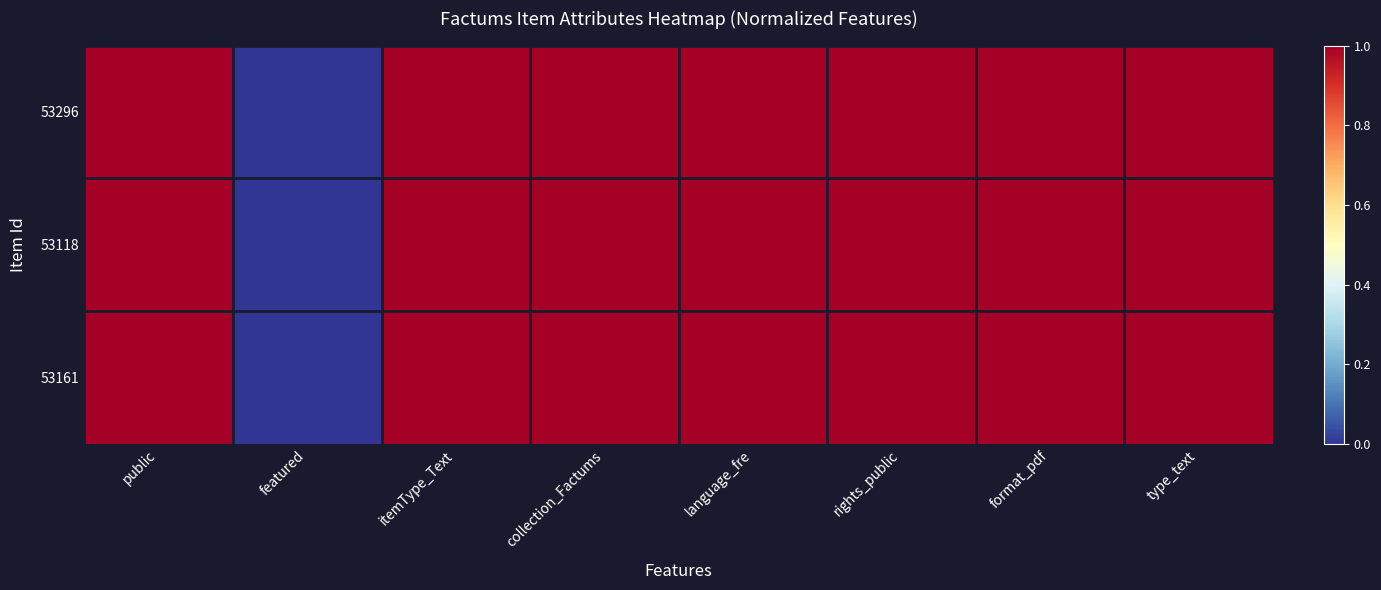

What is the greatest value displayed?

1